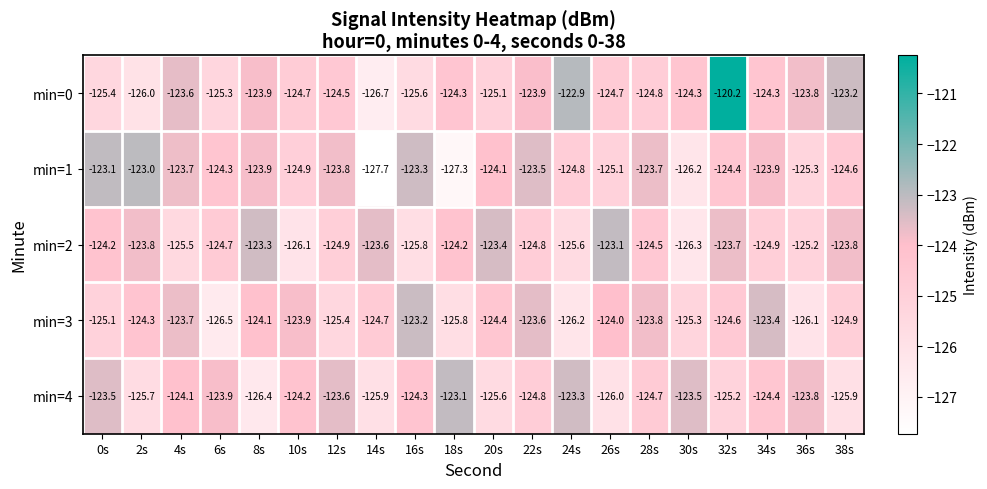

What is the smallest value displayed?

-127.7